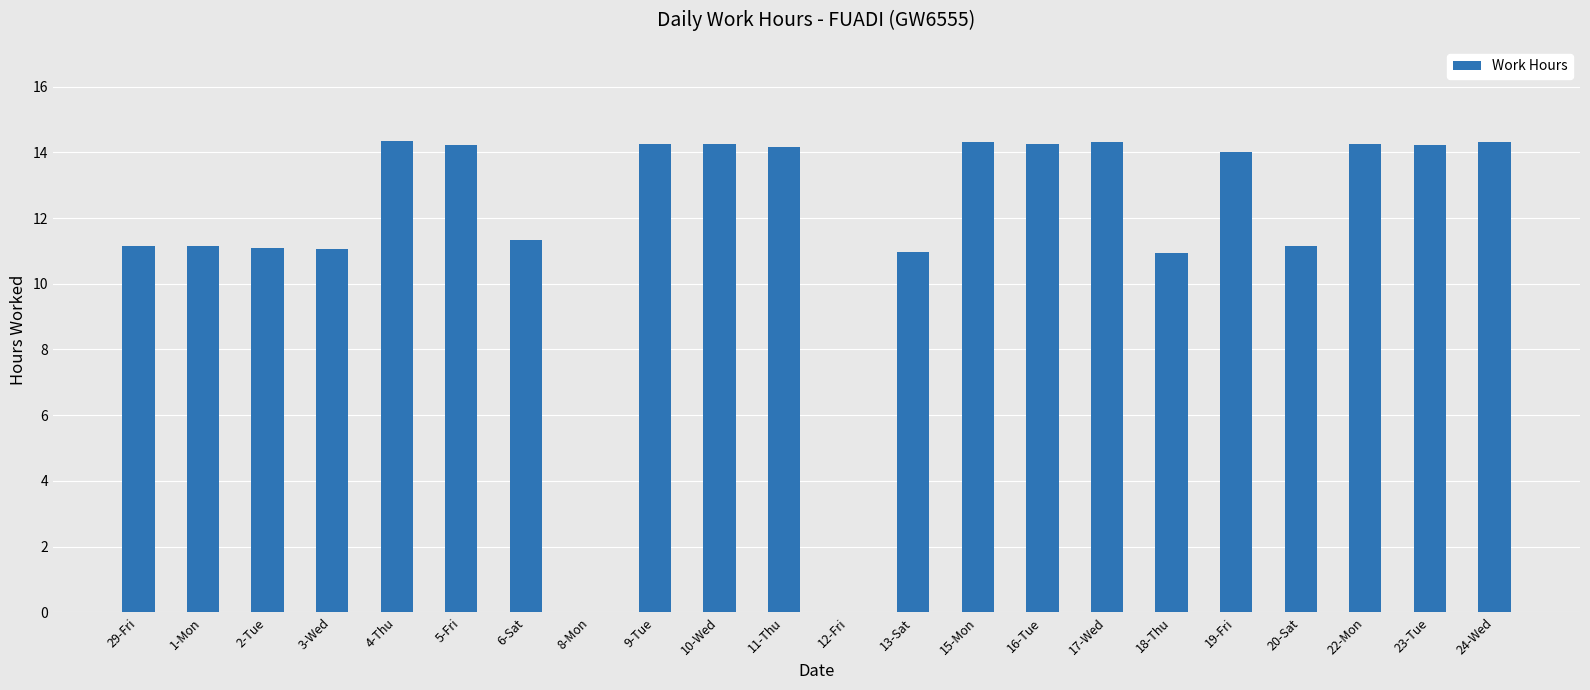

The value at 12-Fri is -7.3. True or false?

False